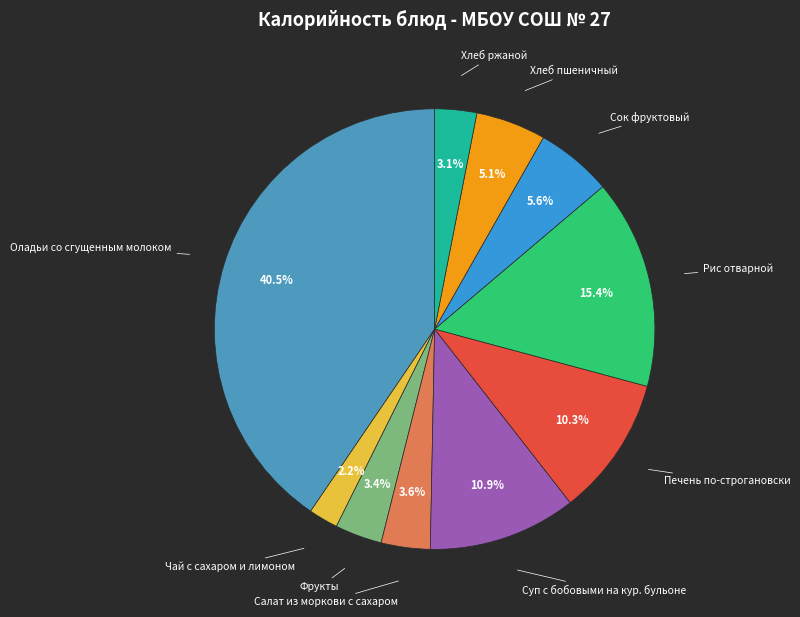

Is it true that Хлеб пшеничный is 5% of the pie?

True